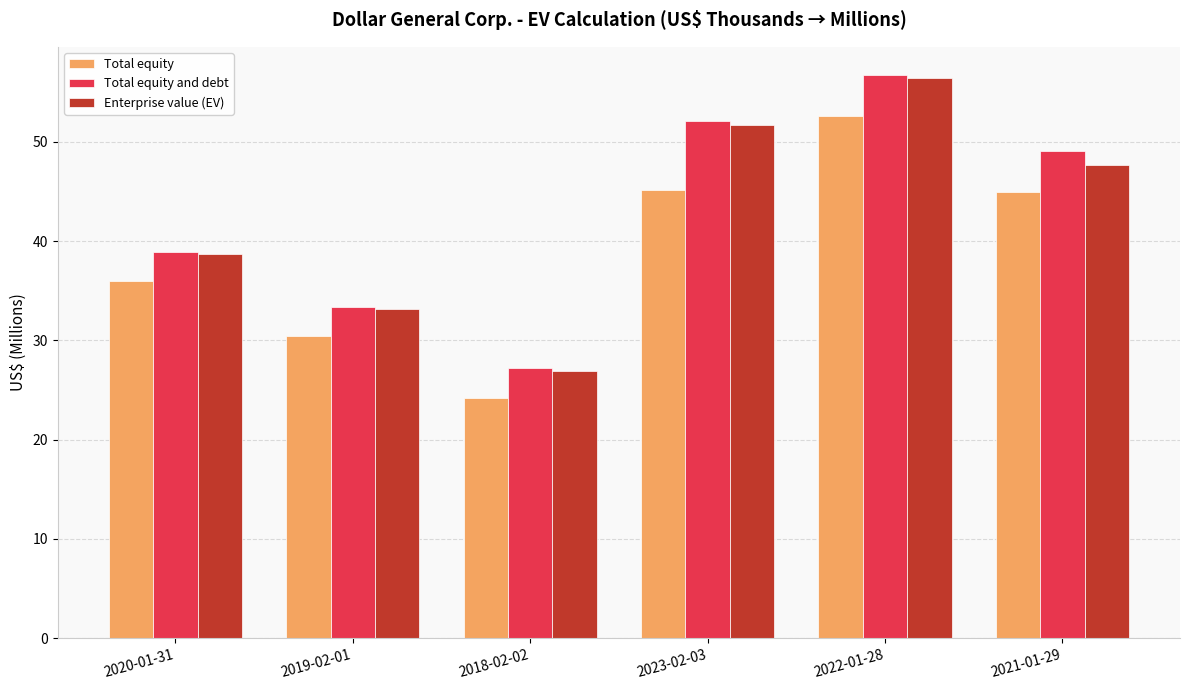

Between 2020-01-31 and 2023-02-03, which series saw the biggest shift?

Total equity and debt